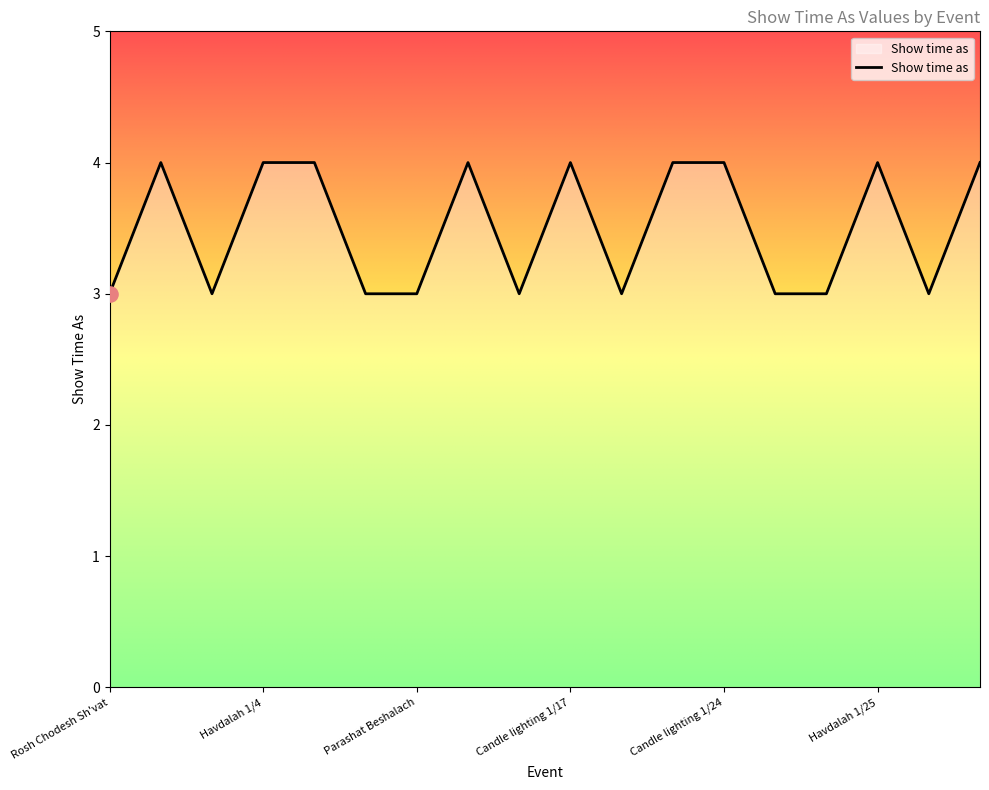

What is the minimum value shown in the chart?

3